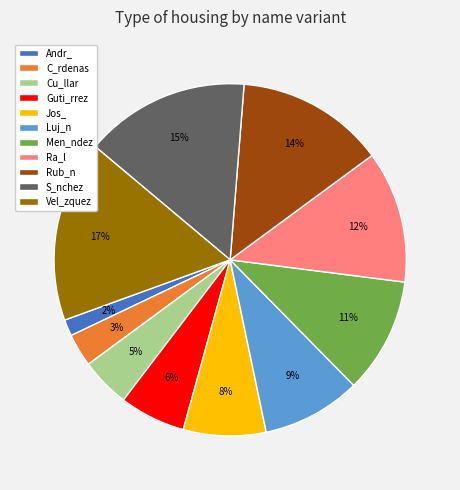

Does Ra_l account for over 50% of the chart?

No